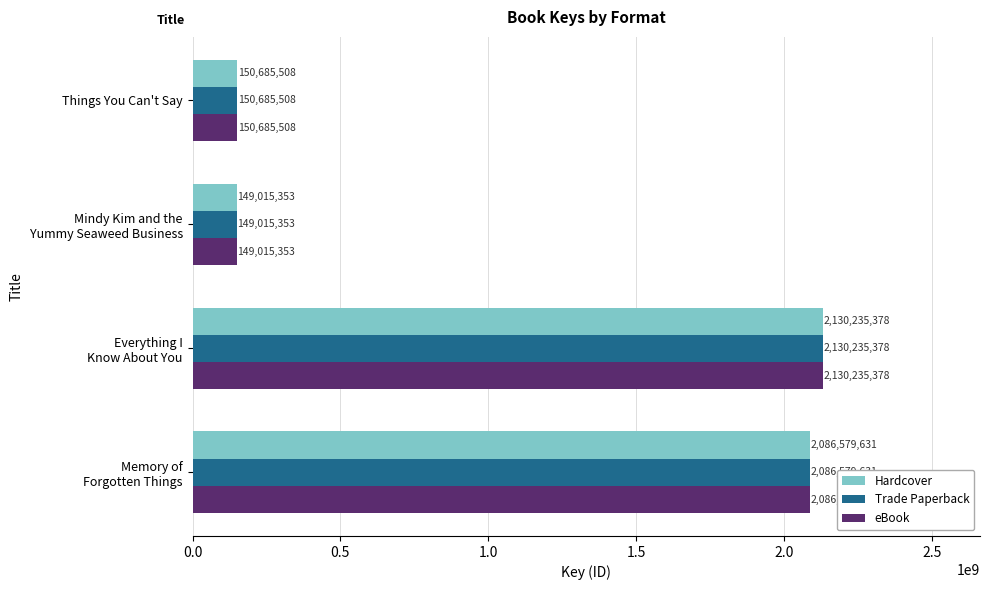

What is the difference between the maximum and minimum values in the eBook series?

1981220025